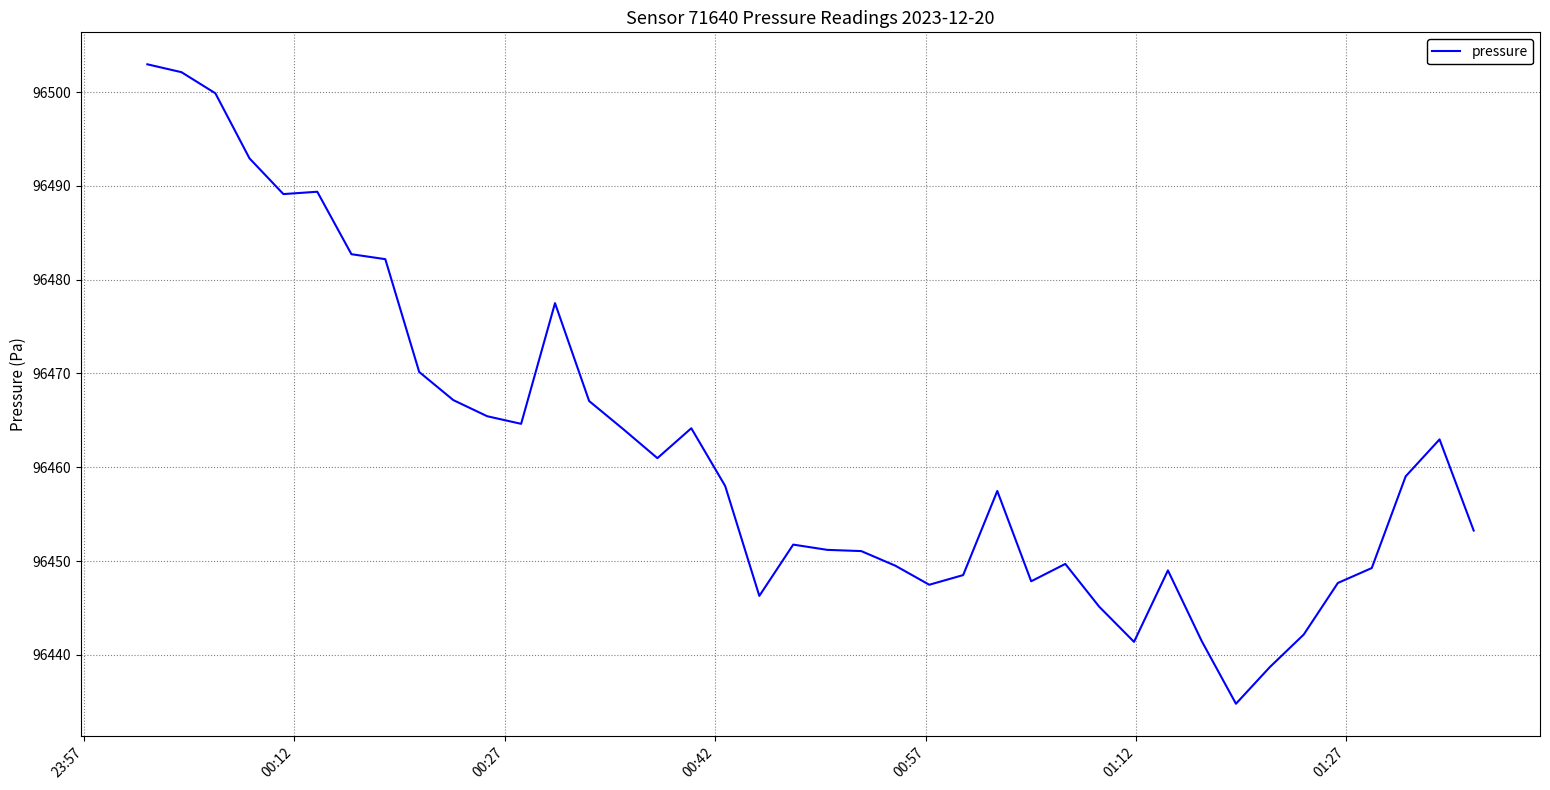

Does the chart have visible grid lines?

Yes